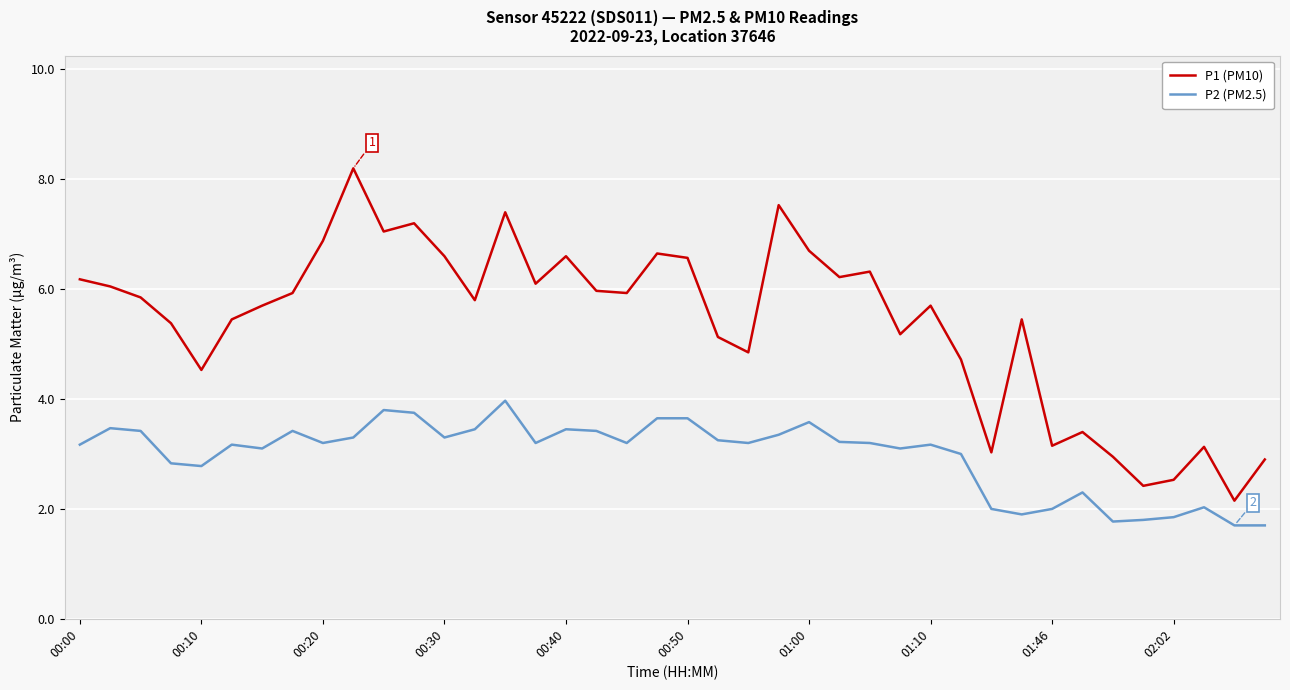

Which series has the widest spread of values?

P1 (PM10)